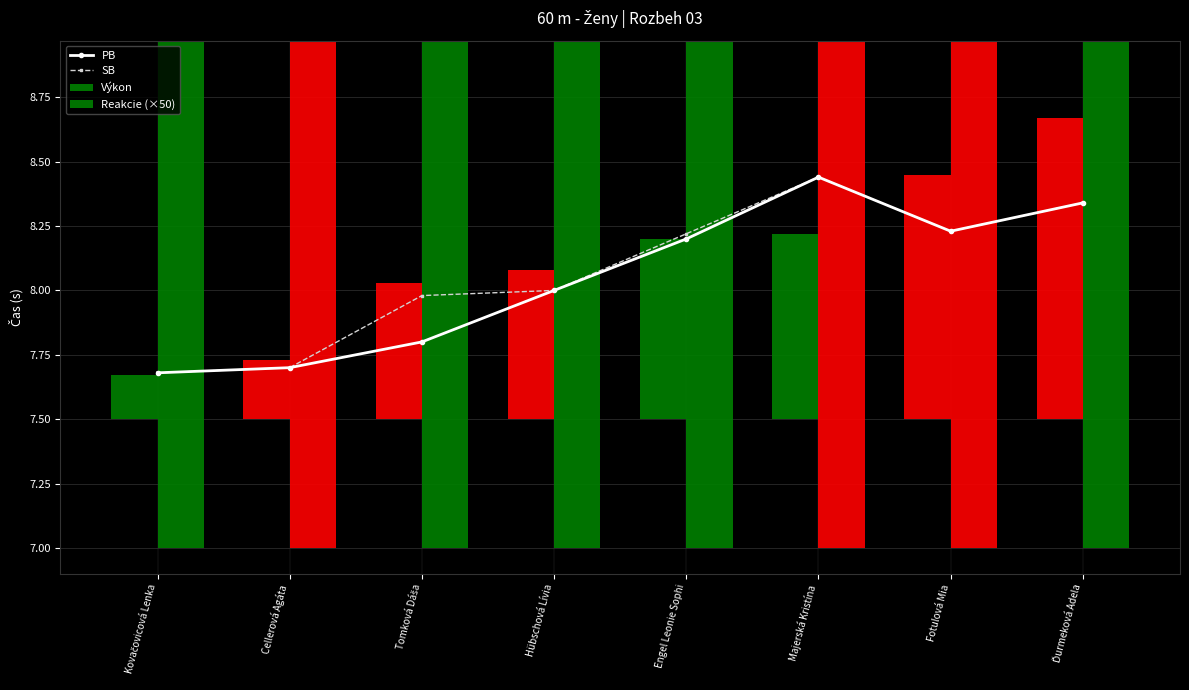

Is it true that Reakcie (×50) equals 9.0 at Engel Leonie Sophi?

True